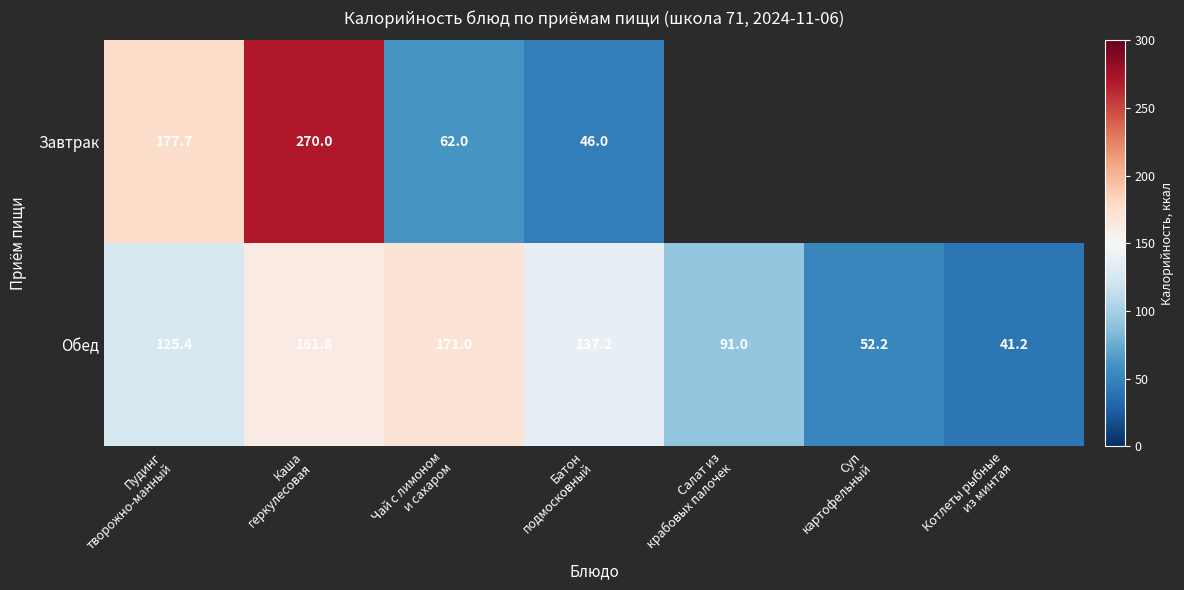

What is the average value of the Обед series?

111.4